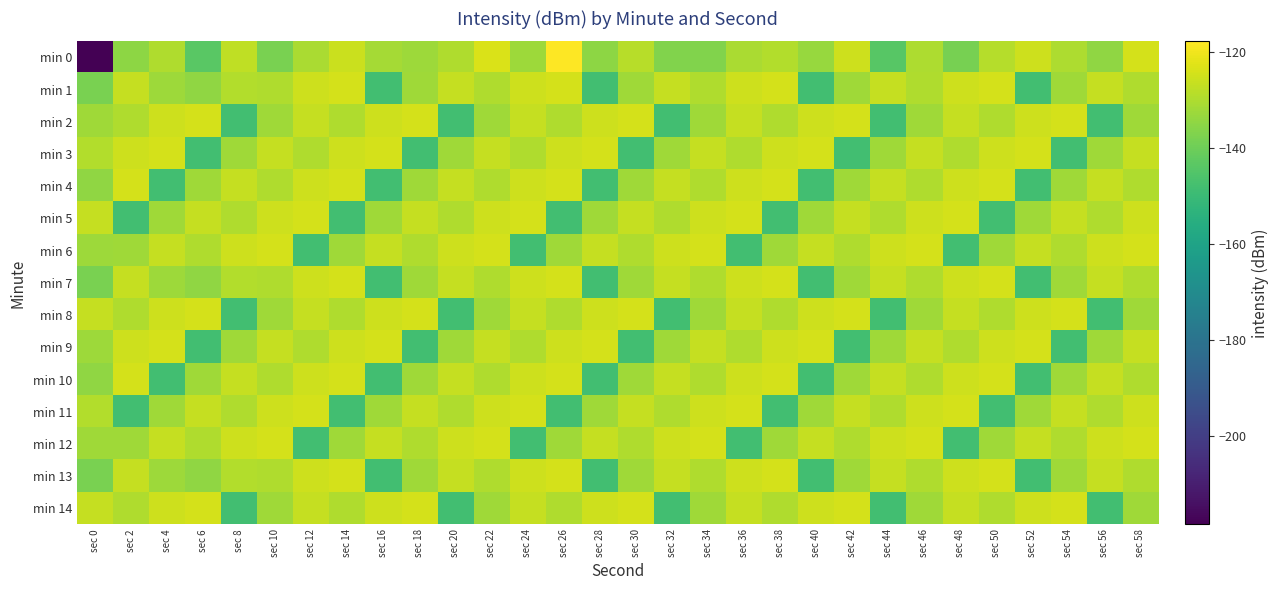

How many data points does each series have?

30